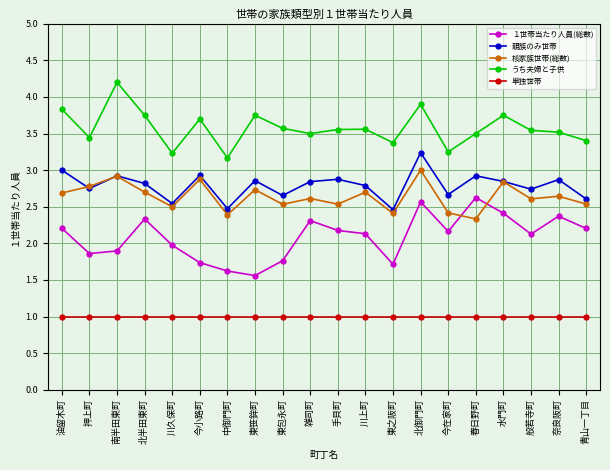

True or false: 親族のみ世帯 and 単独世帯 cross at least once.

False